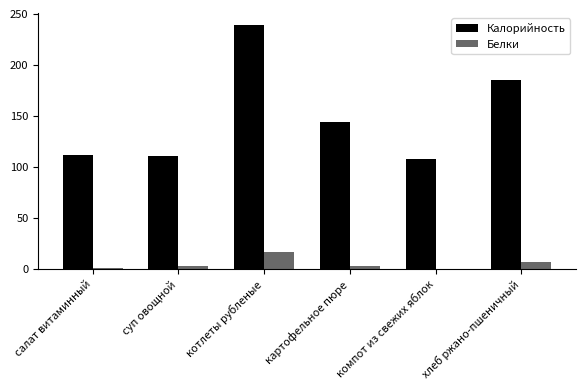

How many categories are shown in the chart?

6